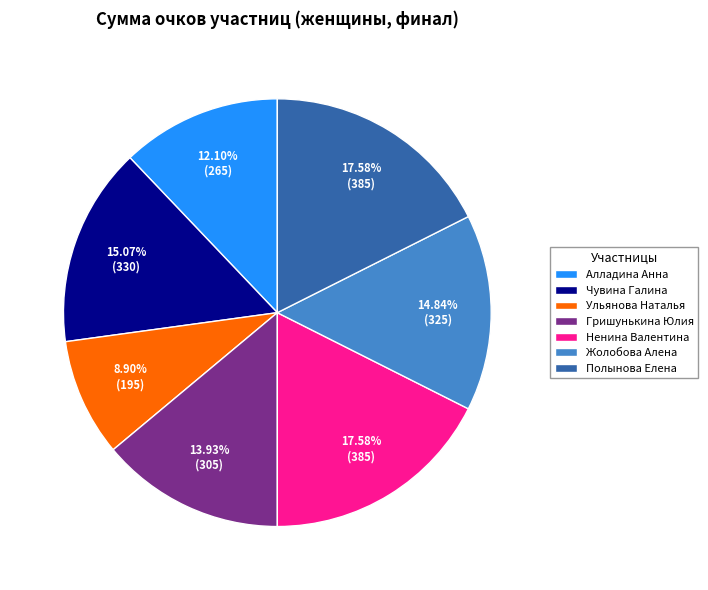

What is the smallest slice in the pie chart?

Ульянова Наталья